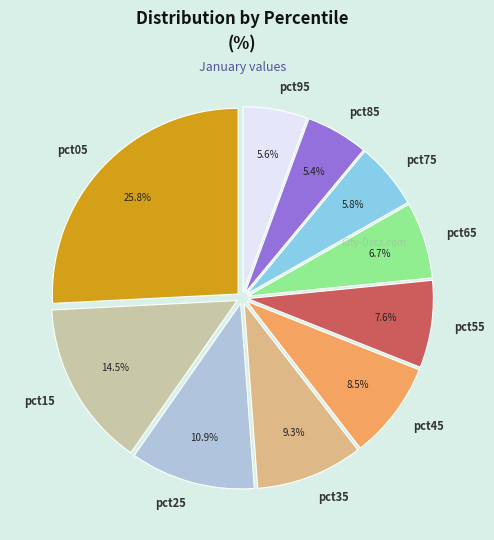

To the nearest percent, what portion does pct85 represent?

5%